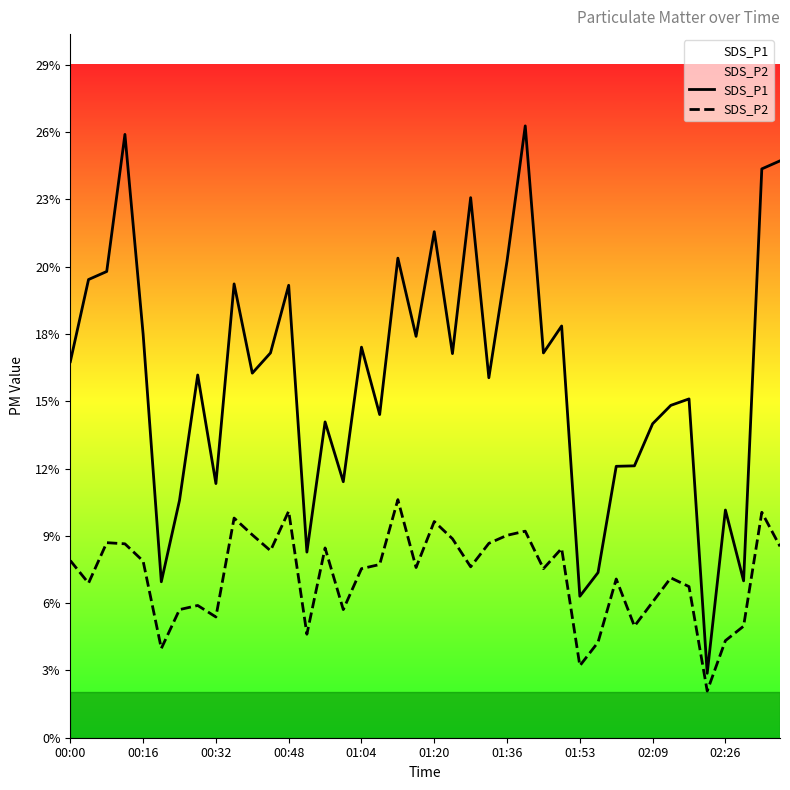

True or false: SDS_P2 and SDS_P1 cross at least once.

False